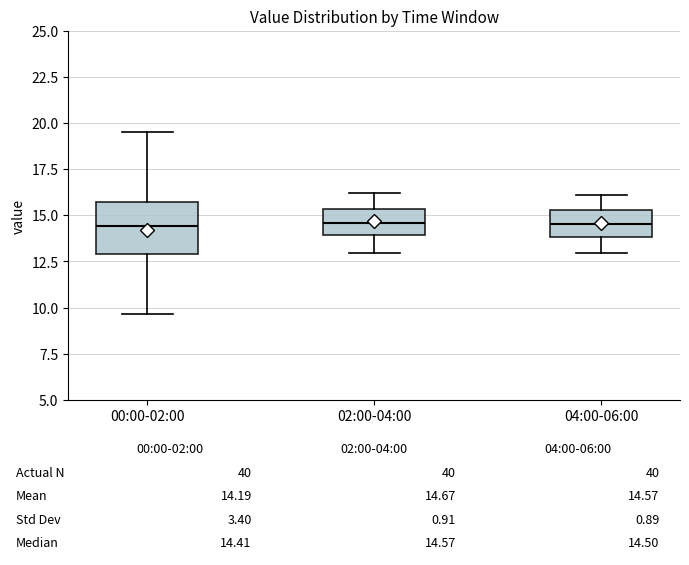

Comparing the boxes themselves (not the whiskers), which one is the tallest?

00:00-02:00